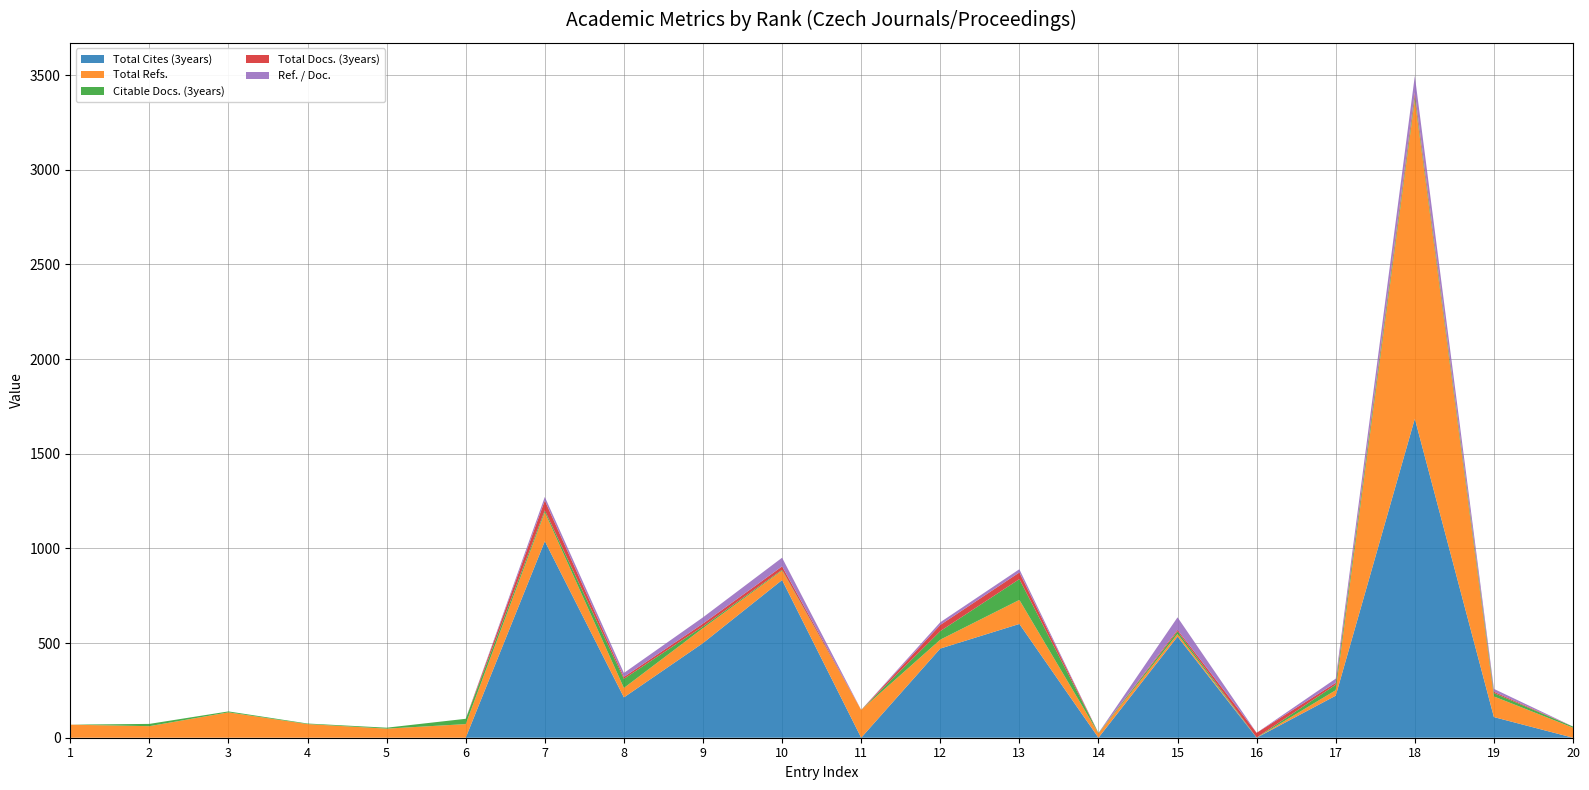

Reading left to right, transcribe all the data shown in this chart.

Total Cites (3years): 0	0	0	0	0	0	1038	213	500	833	0	471	601	0	534	0	222	1685	109	0
Total Refs.: 69	61	134	72	48	72	153	50	79	50	147	47	127	23	14	0	29	1685	109	53
Citable Docs. (3years): 0	12	5	3	5	28	10	48	9	4	0	45	110	2	14	1	29	19	18	6
Total Docs. (3years): 0	0	0	0	0	0	52	10	15	18	0	33	35	0	8	25	10	19	7	0
Ref. / Doc.: 0	0	0	0	0	0	19	21	33	46	0	14	17	0	66	0	22	88	15	0